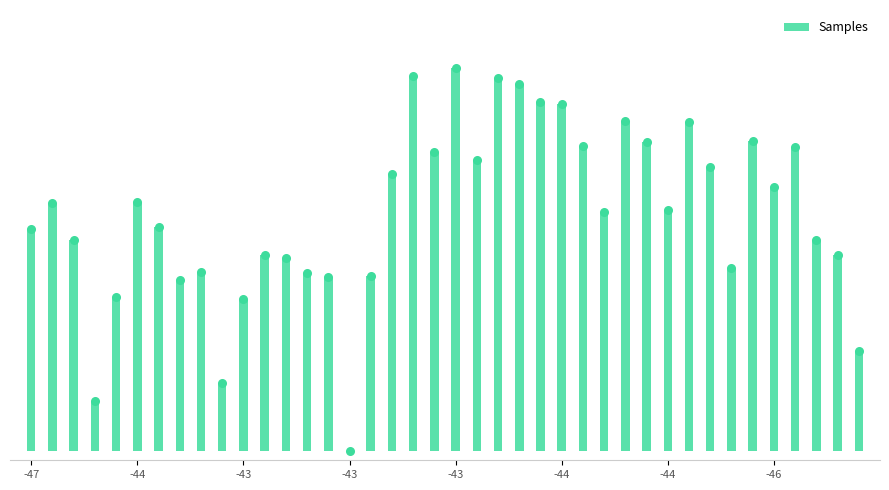

Which has a higher value, 20 or 37?

20